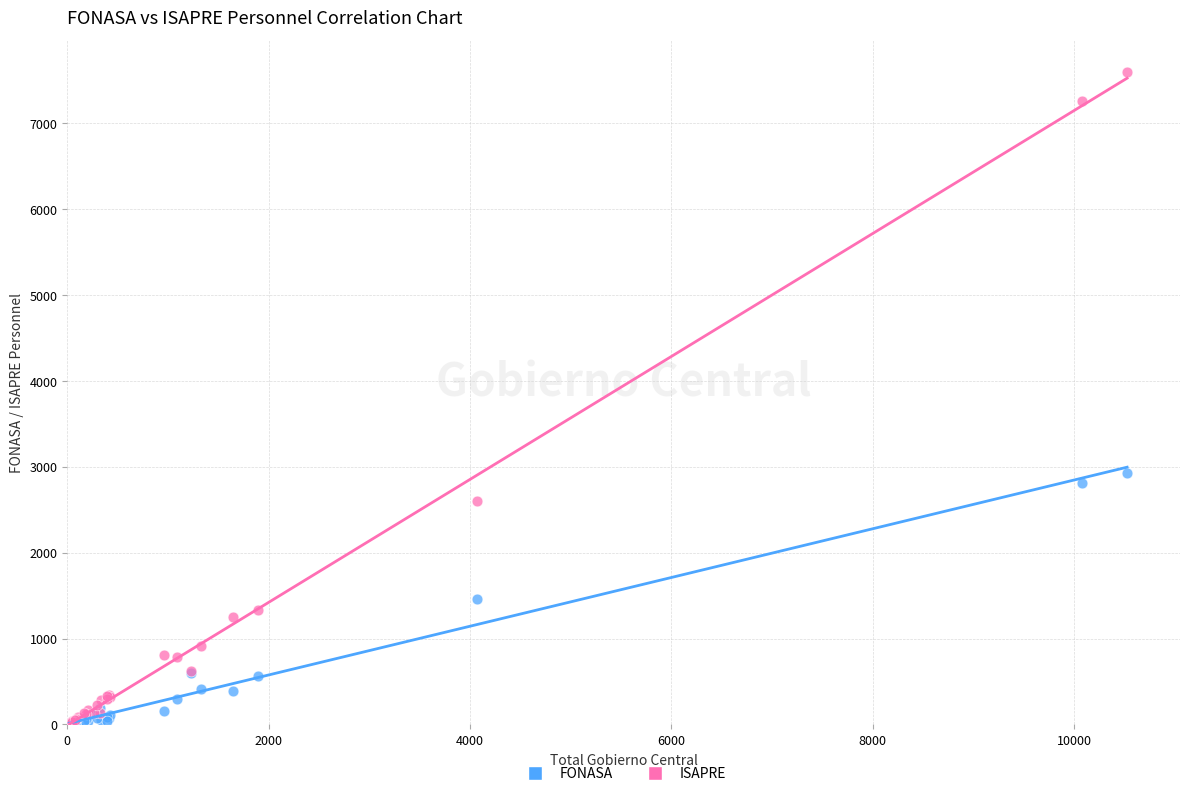

What are all the series names shown in the legend?

FONASA, ISAPRE